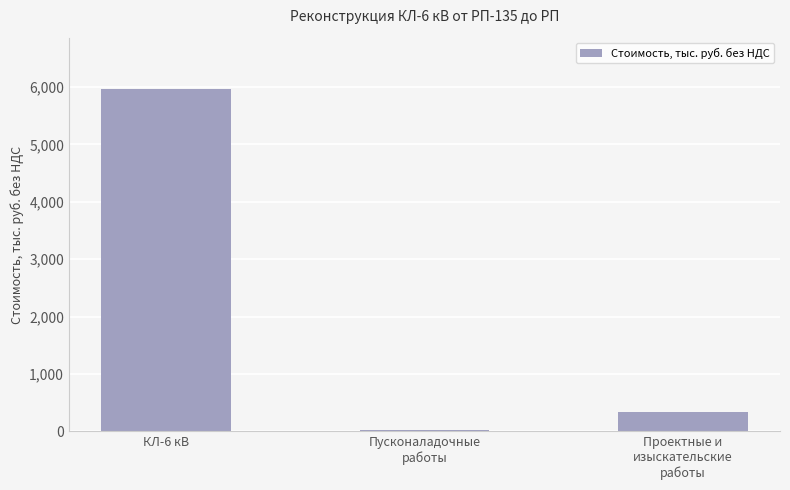

At which category does the chart reach its peak across all series?

КЛ-6 кВ